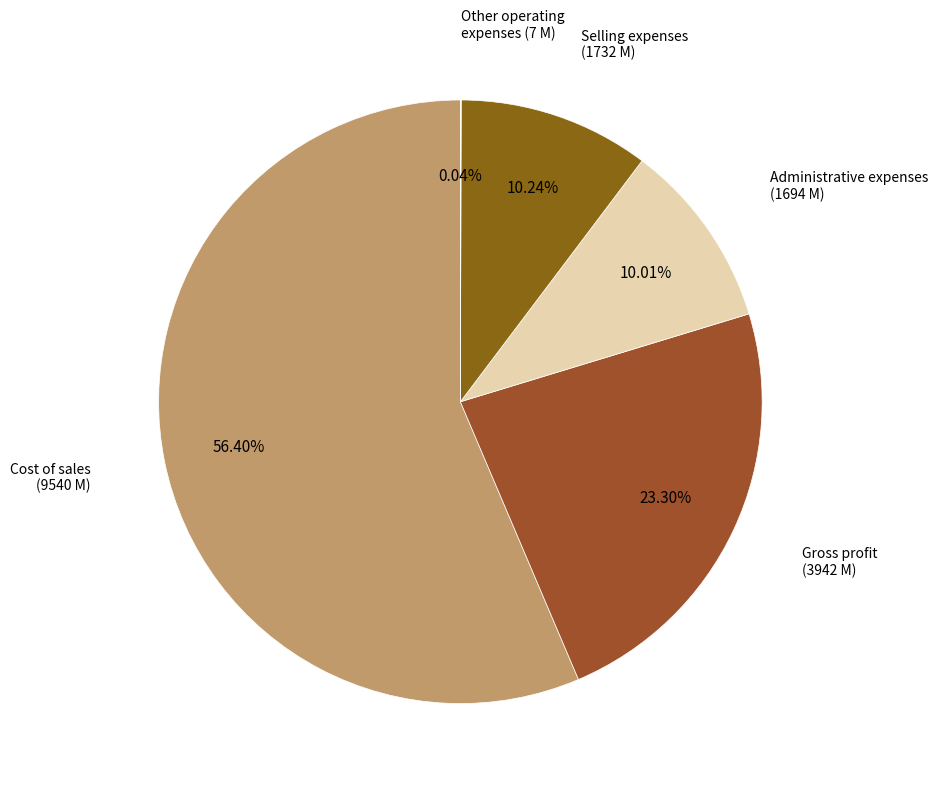

Which category has the biggest portion of the pie?

Cost of sales